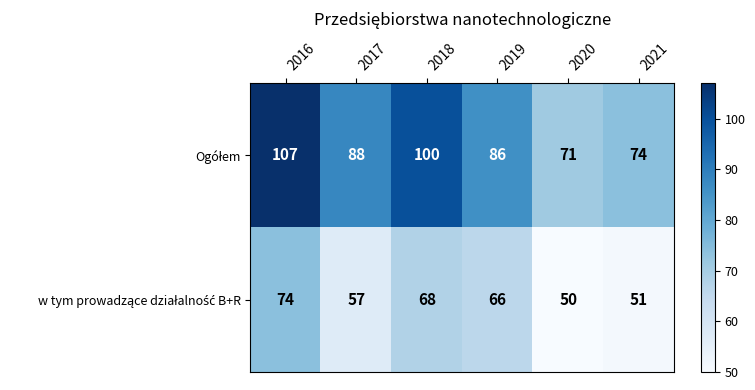

What is the spread (max minus min) of values at 2020?

21